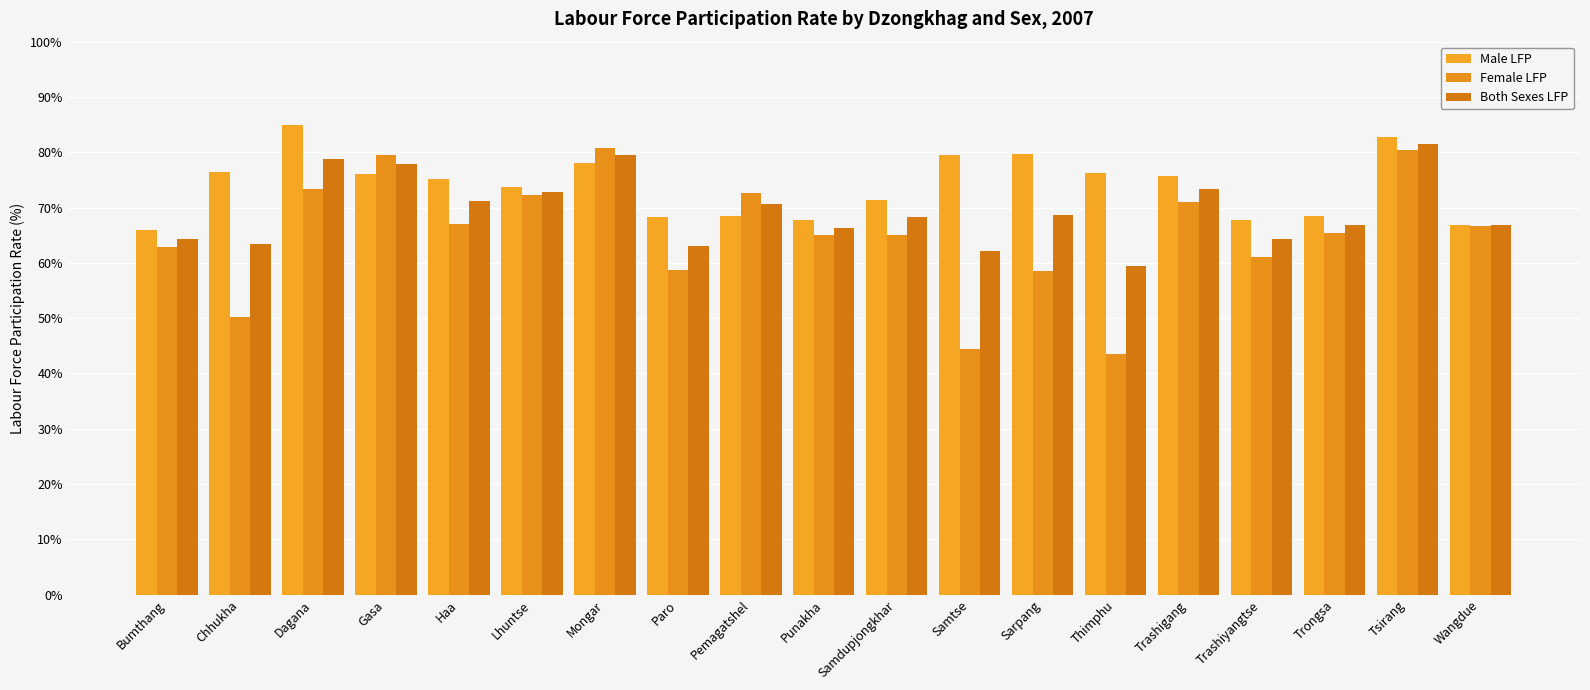

What is the spread (max minus min) of values at Trashigang?

4.8